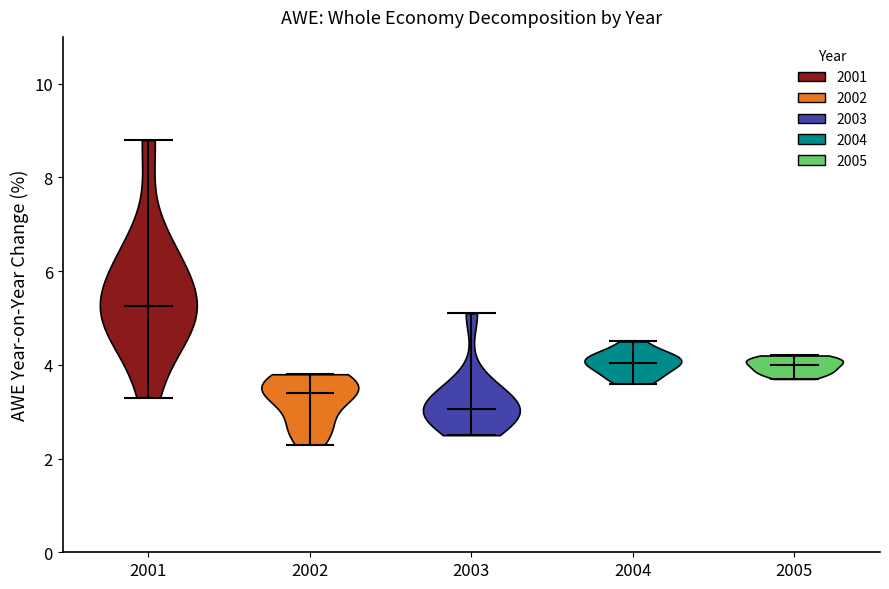

Where does the median line of the violin at x = 2004 sit on the y-axis? The values are not printed on the chart, so give them approximately, as read against the axis.

4.0